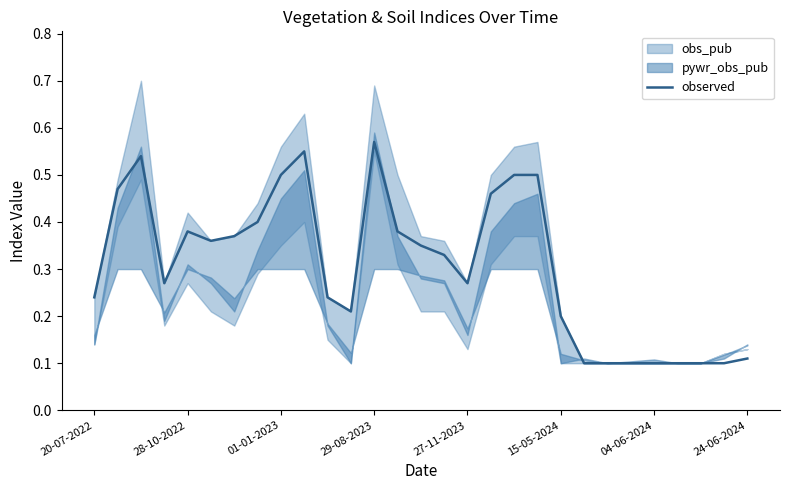

Which category has the highest value in the observed series?

29-08-2023